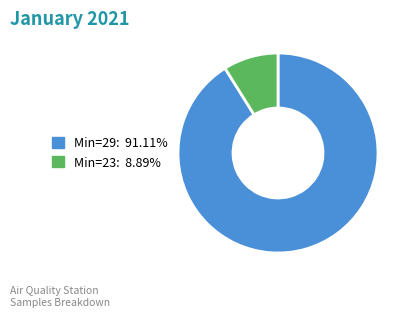

Count the number of slices in the pie.

2